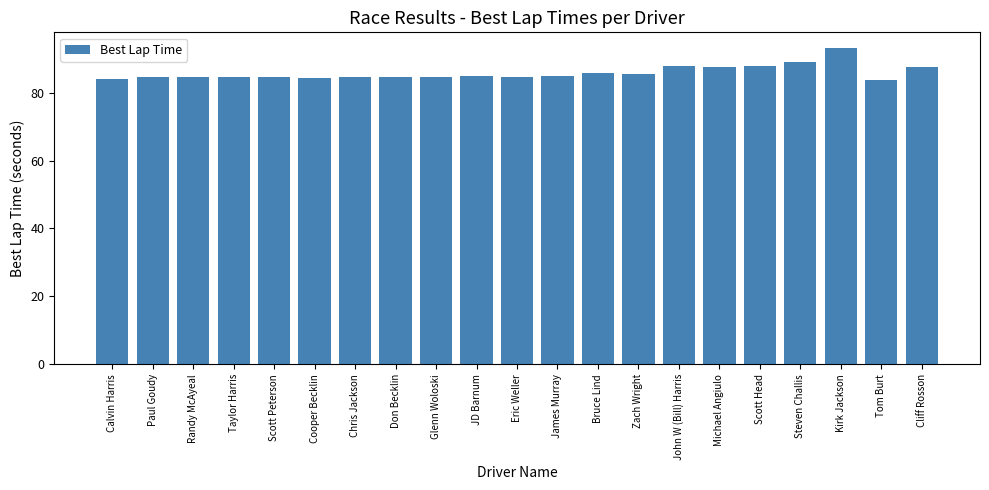

Is it true that the value at Steven Challis is 89.2?

True